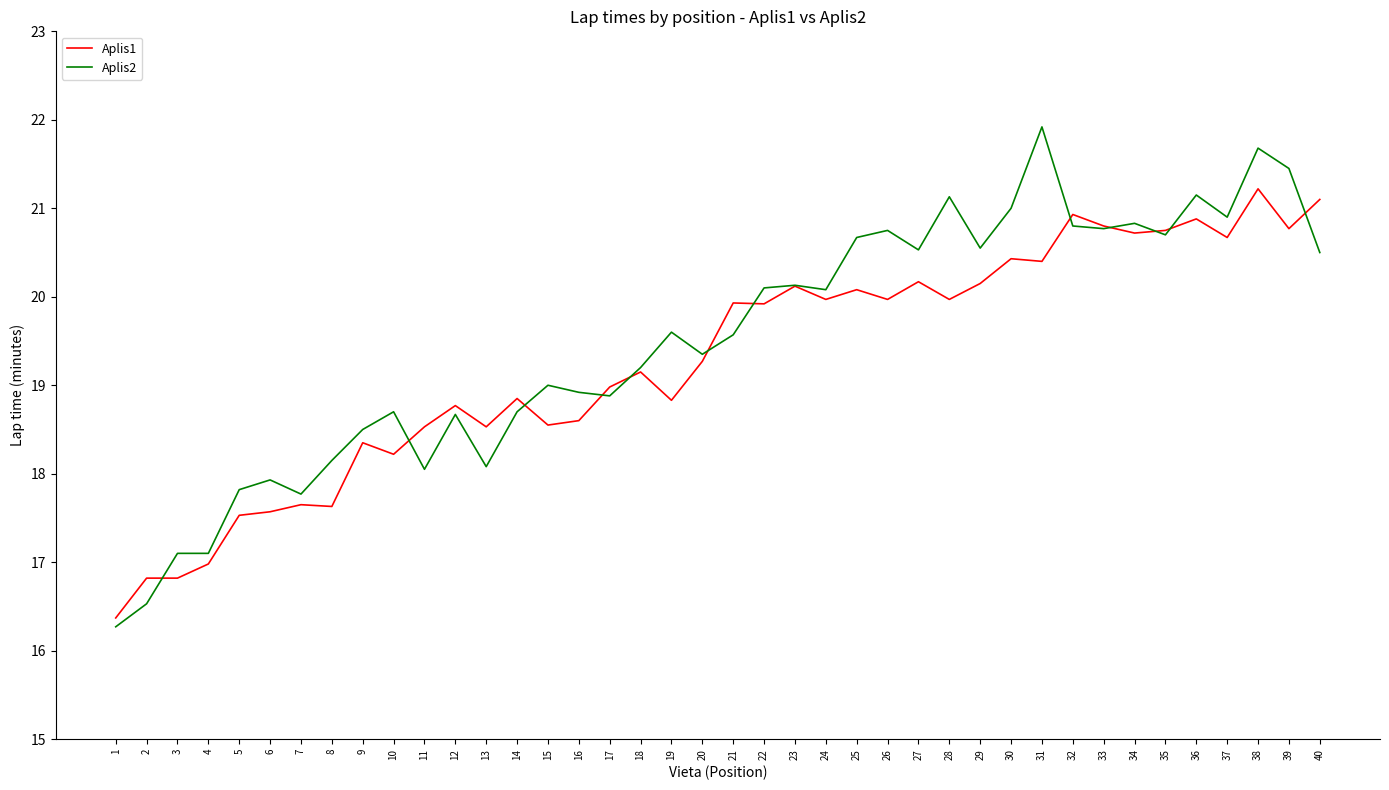

What is the approximate value of Aplis1 at 3?

16.8